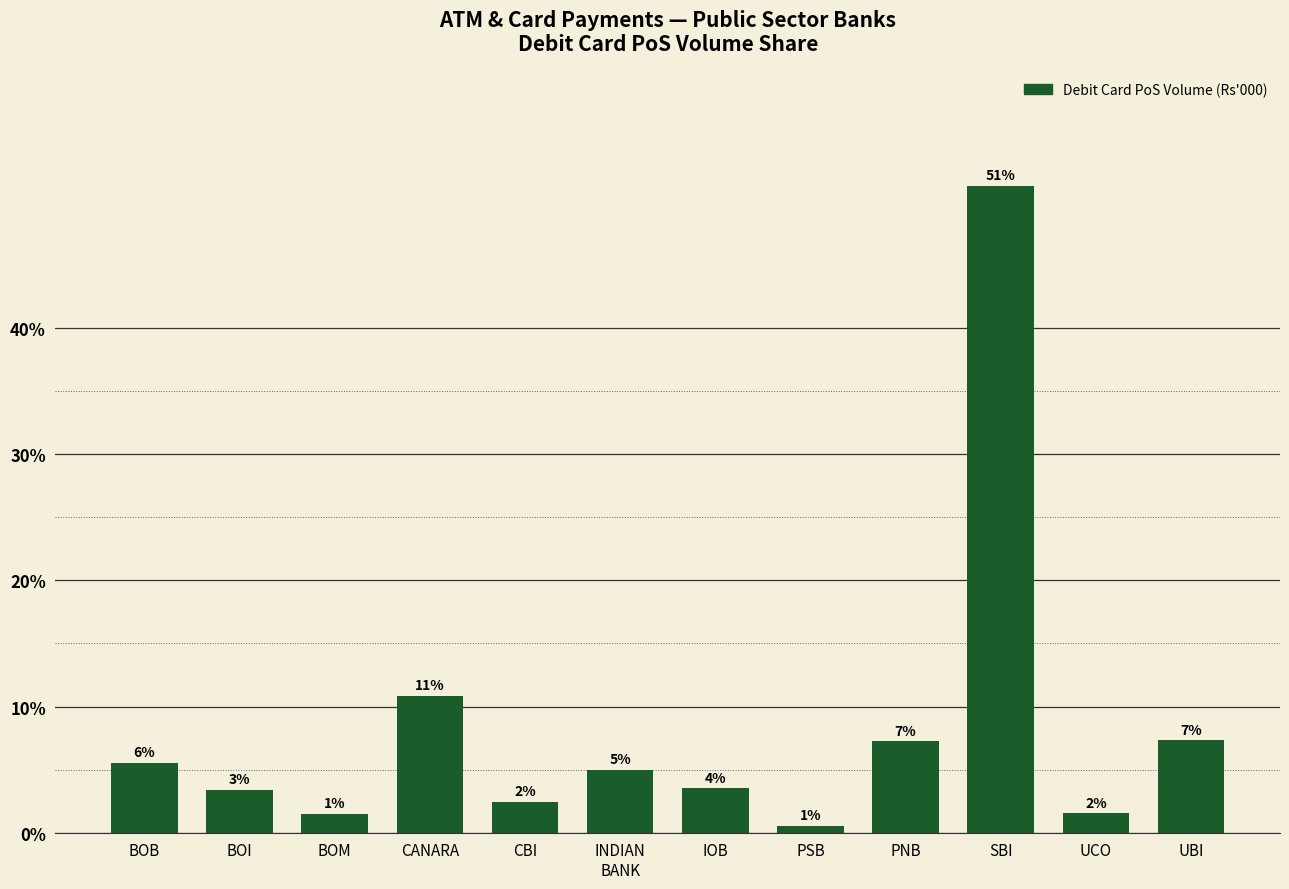

How many bars are there in total?

12